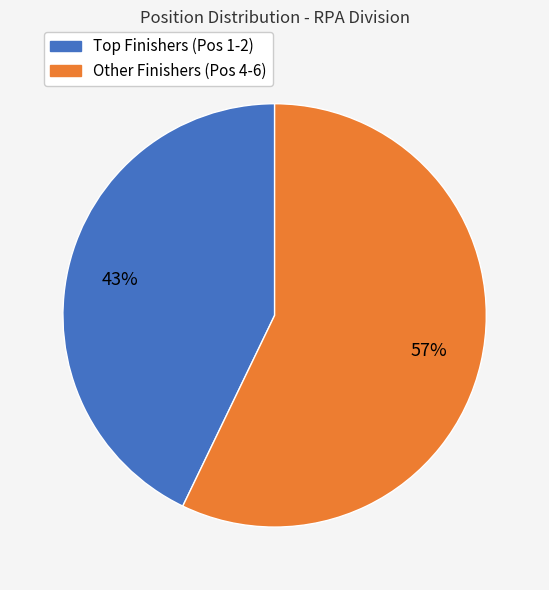

To the nearest percent, what is the average slice percentage?

50%